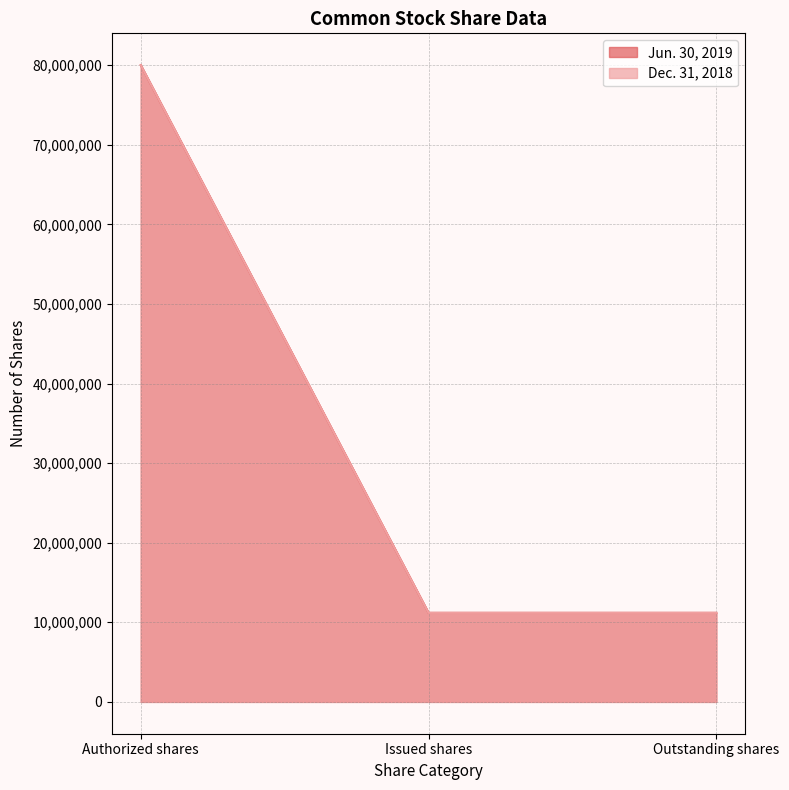

List the series in order of their overall mean, lowest first.

Dec. 31, 2018, Jun. 30, 2019